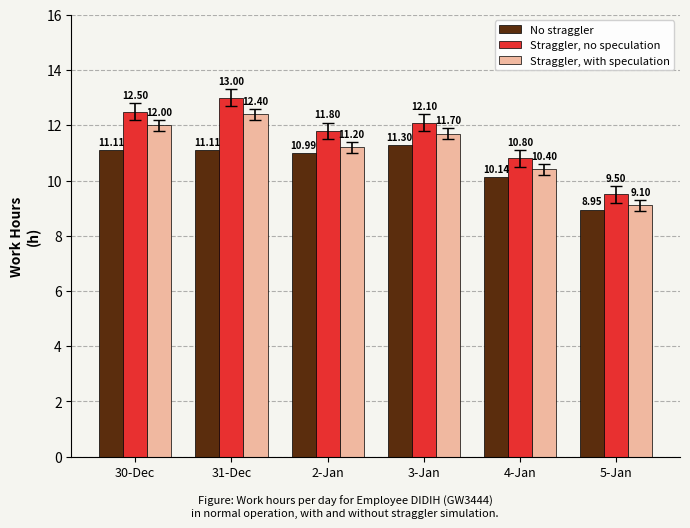

Where does the Straggler, with speculation series first go above 11?

30-Dec